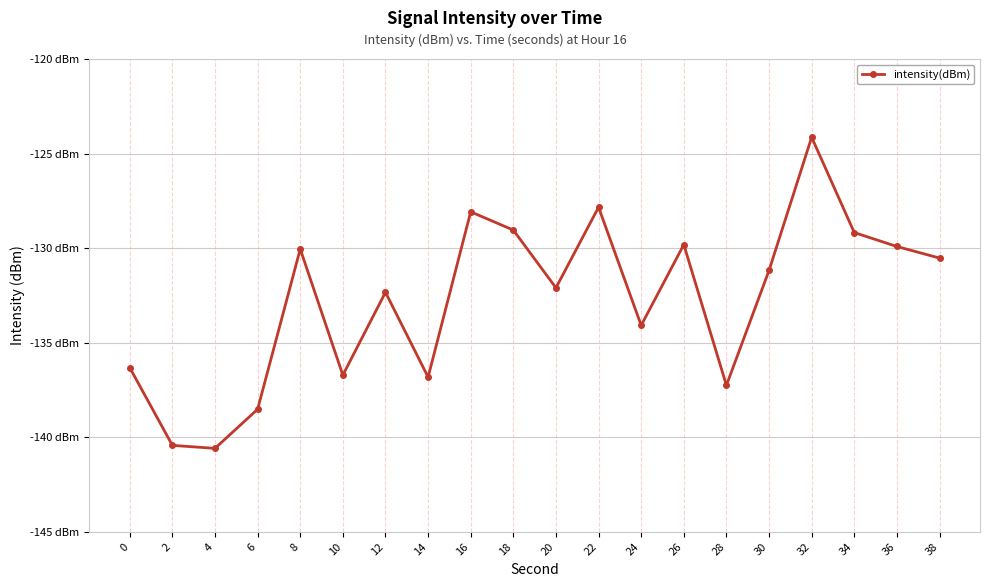

List the labels in order of value, largest first.

32, 22, 16, 18, 34, 26, 36, 8, 38, 30, 20, 12, 24, 0, 10, 14, 28, 6, 2, 4